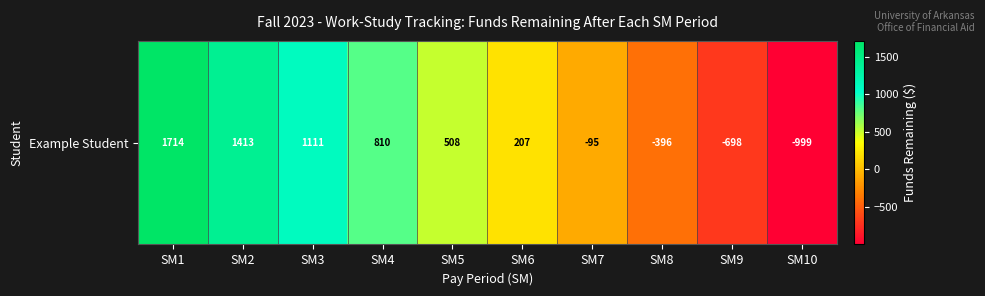

Which has a higher value, SM2 or SM5?

SM2